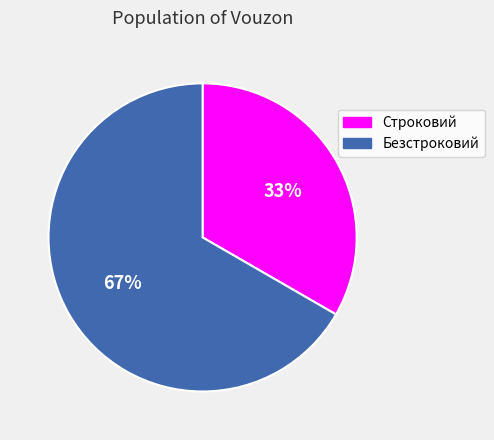

True or false: Строковий accounts for 33% of the total.

True